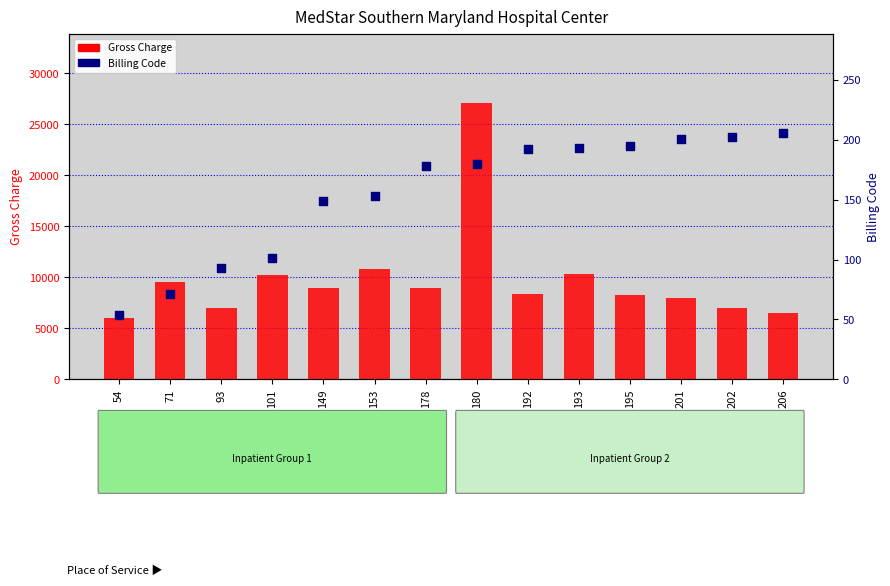

Which series contains the highest Y value?

Gross Charge